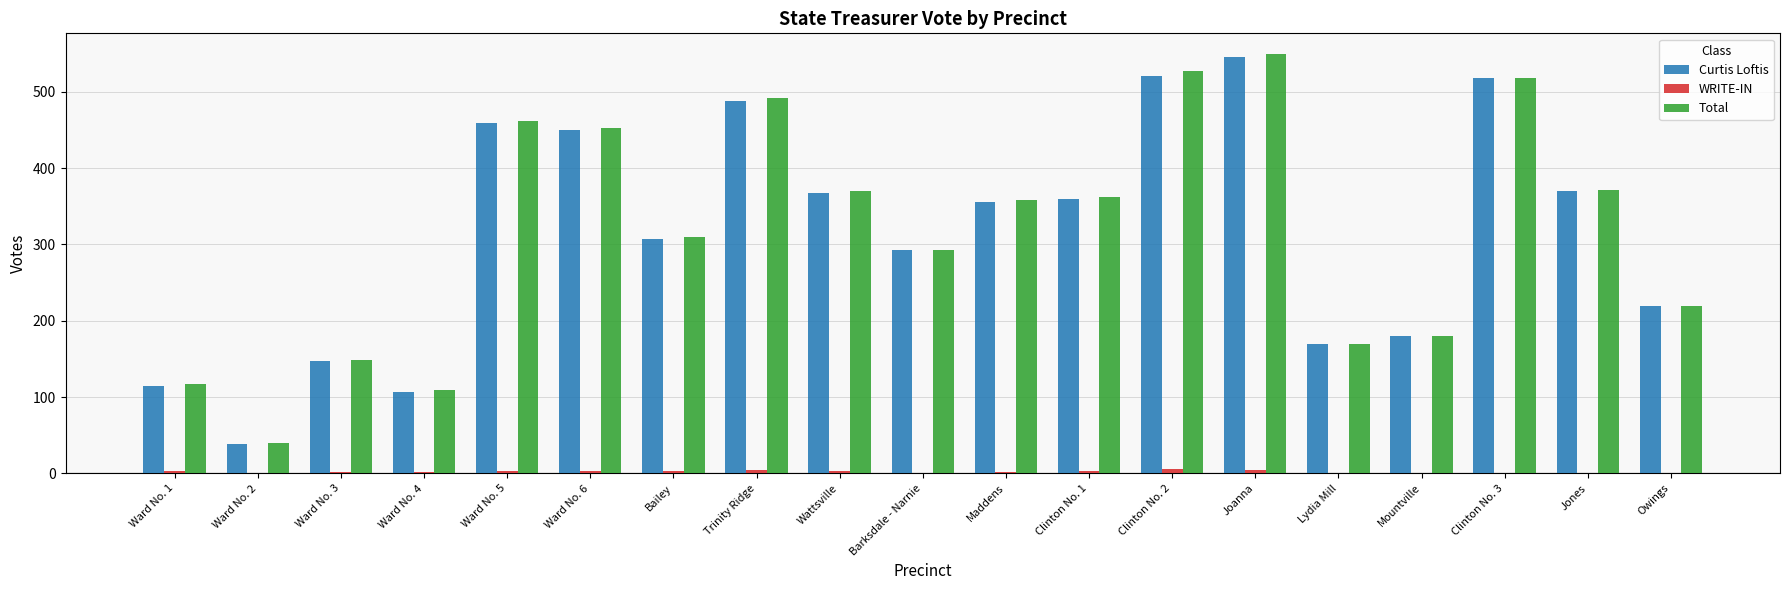

Where does the Curtis Loftis series first go above 356?

Ward No. 5